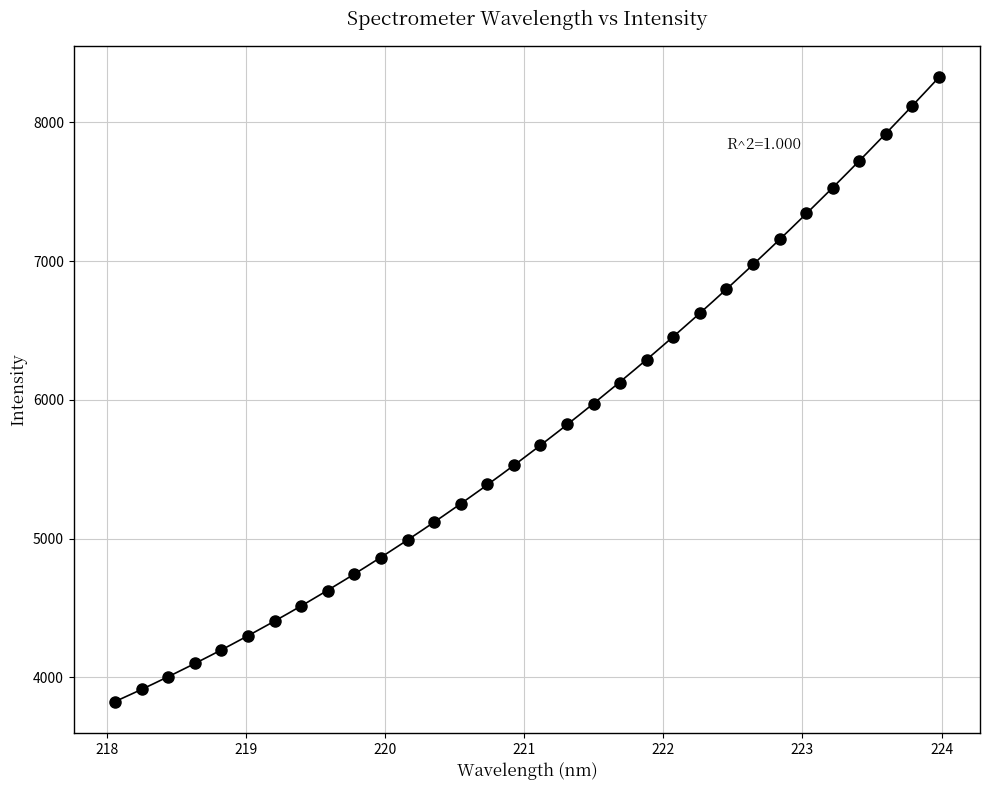

How many data points are displayed?

32